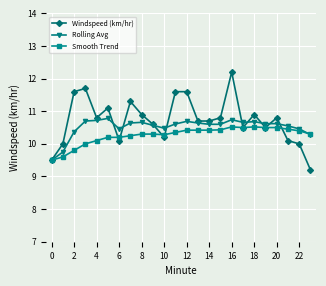

What is the minimum value shown in the chart?

9.2